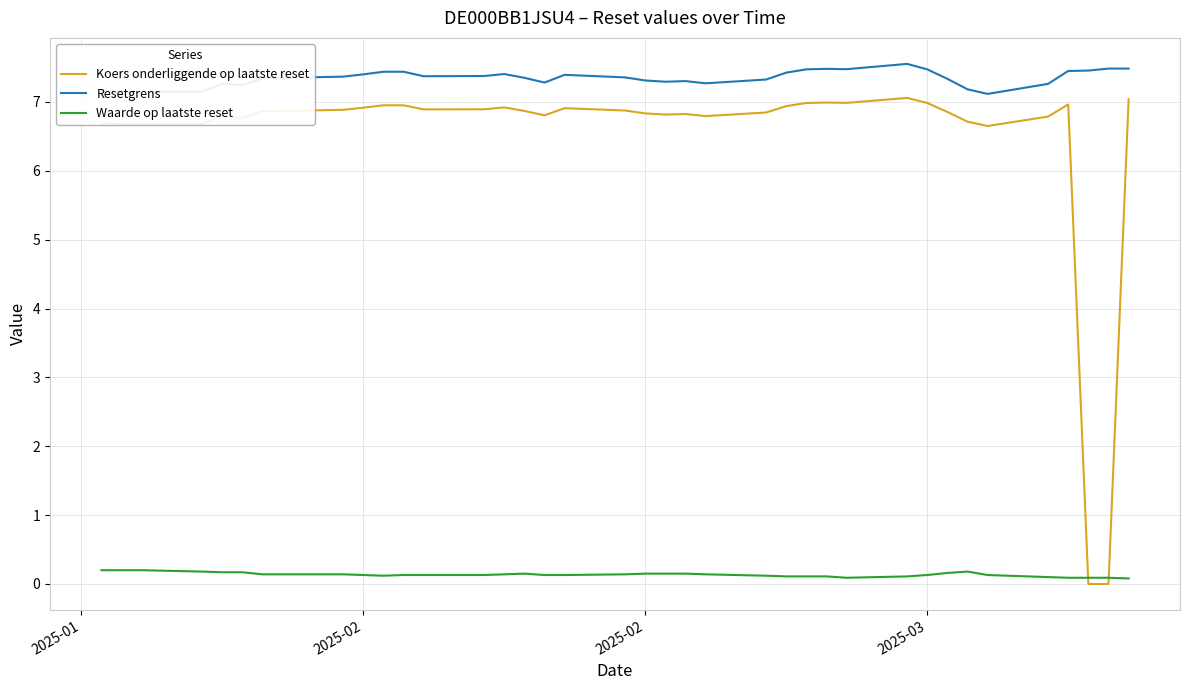

What is the greatest value displayed?

7.6